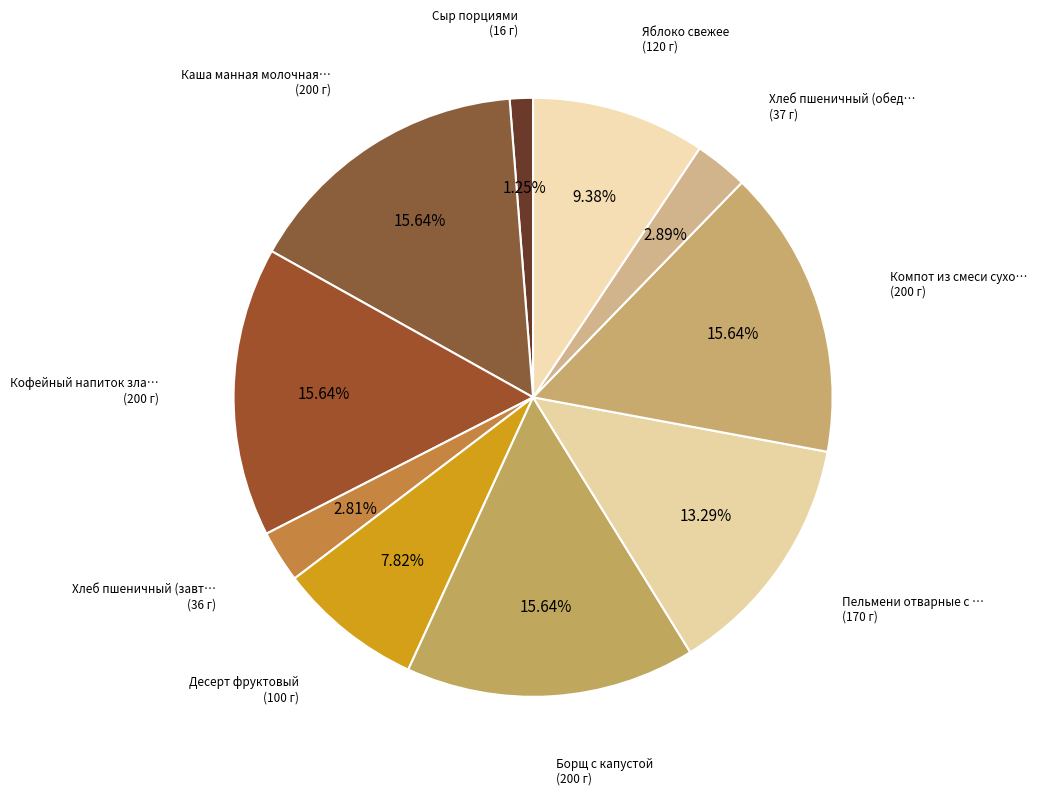

How many segments does this pie chart have?

10